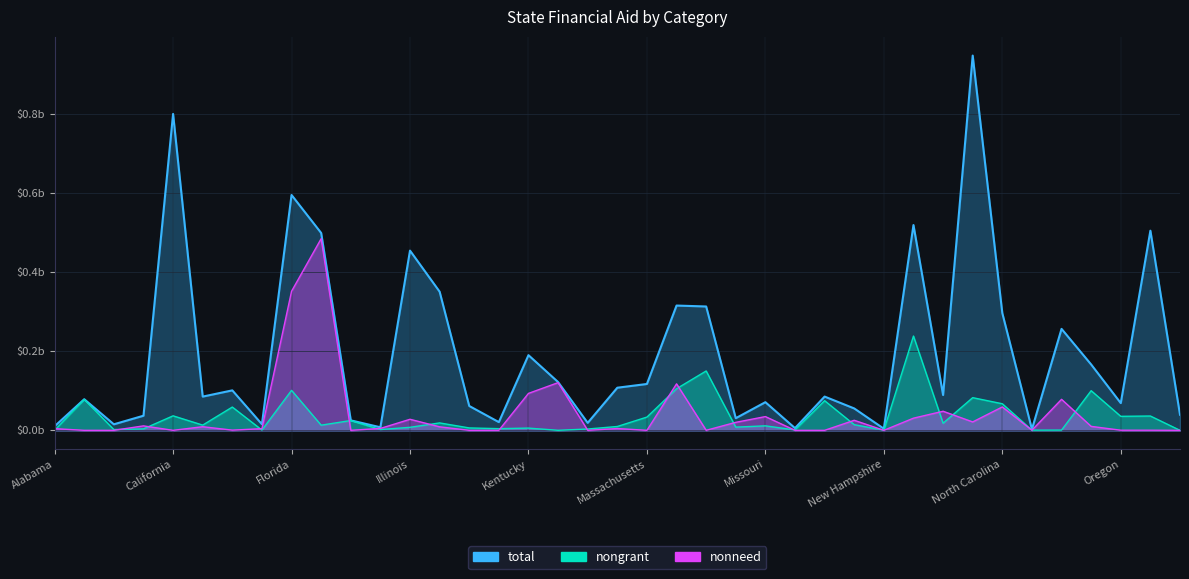

Which series has the widest spread of values?

total